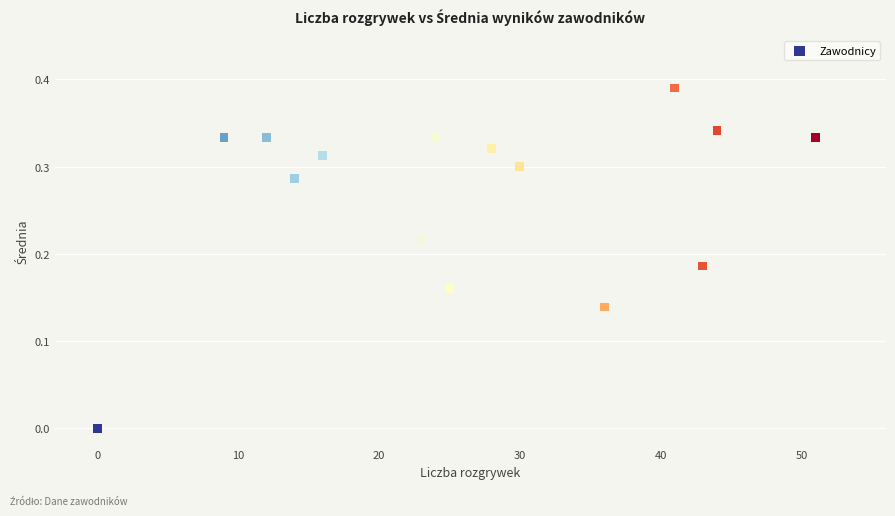

What is the range of X values (max minus min)?

51.0